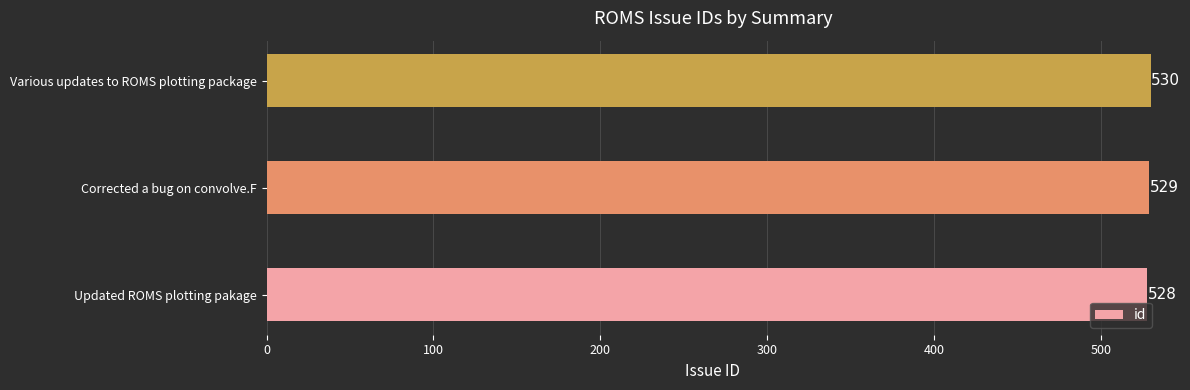

How many values are between 528 and 530?

3